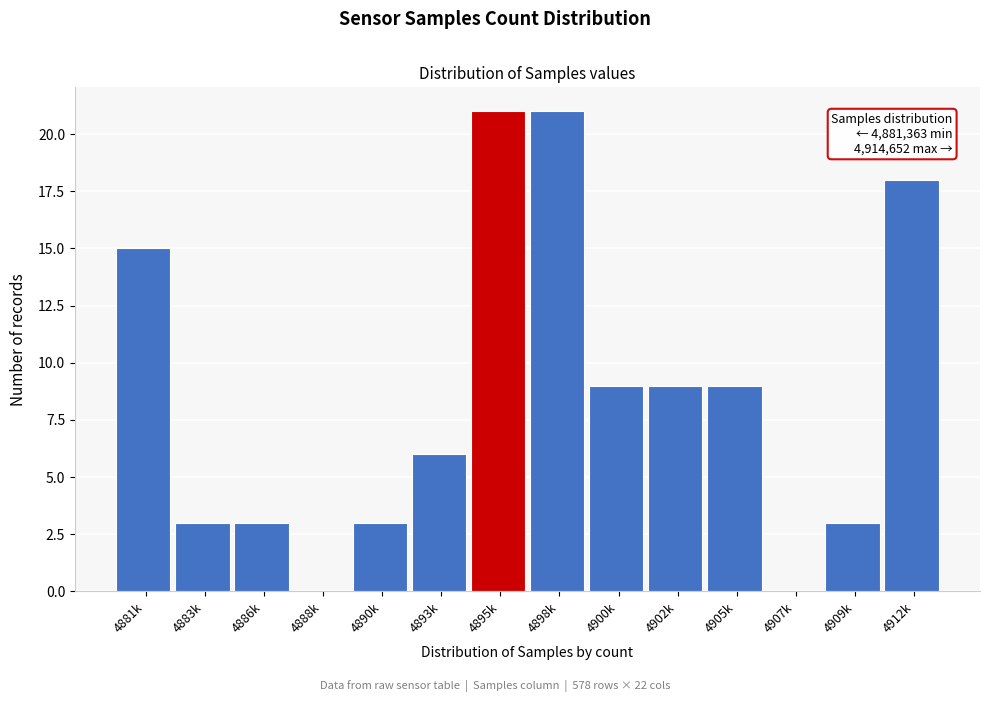

Reading left to right, what are all the values shown in this chart?

4881k=15	4883k=3	4886k=3	4888k=0	4890k=3	4893k=6	4895k=21	4898k=21	4900k=9	4902k=9	4905k=9	4907k=0	4909k=3	4912k=18